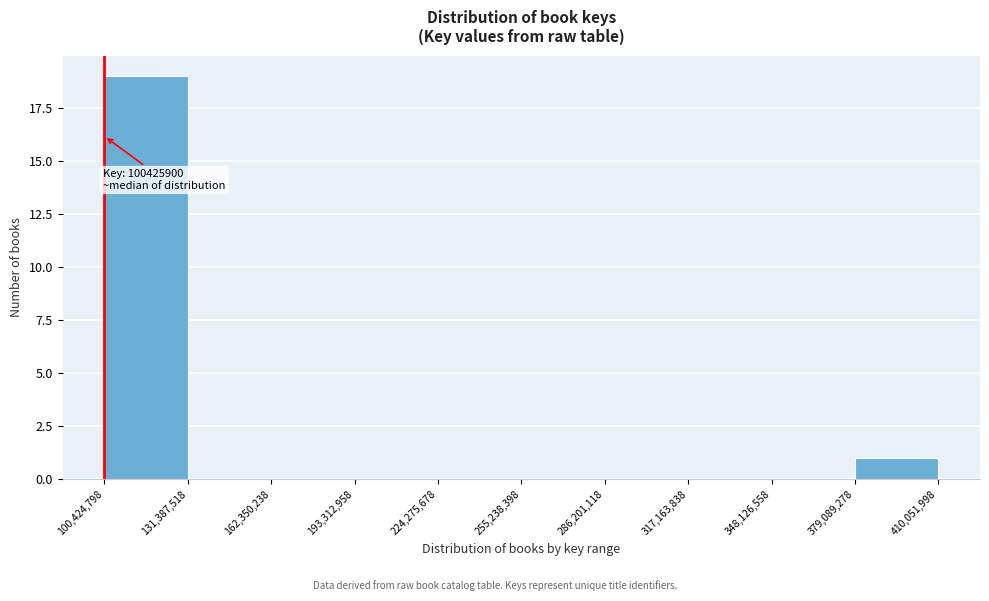

Which range on the x-axis has the tallest bar?

100,424,798 to 131,387,518